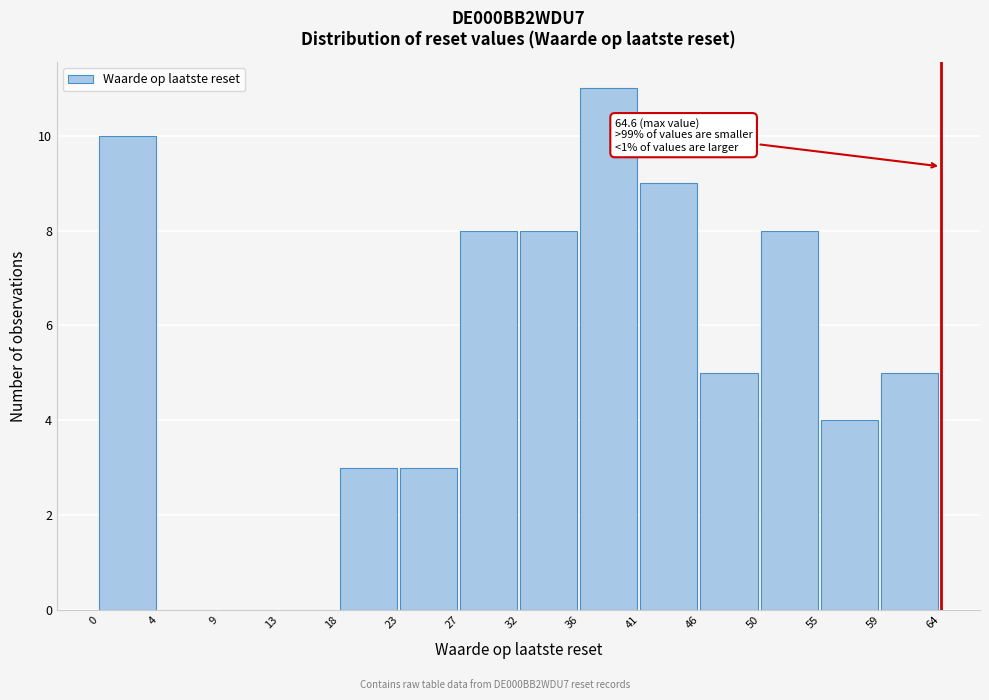

Reading left to right, what are all the values shown in this chart?

0=10	4=0	9=0	13=0	18=3	23=3	27=8	32=8	36=11	41=9	46=5	50=8	55=4	59=5